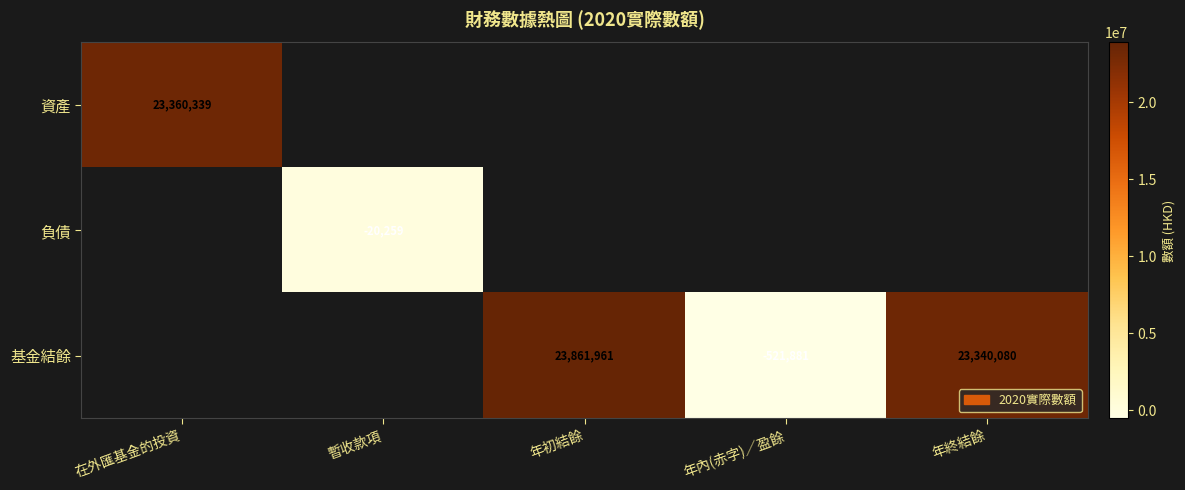

True or false: 基金結餘 has a value of 23340080 at 年終結餘.

True